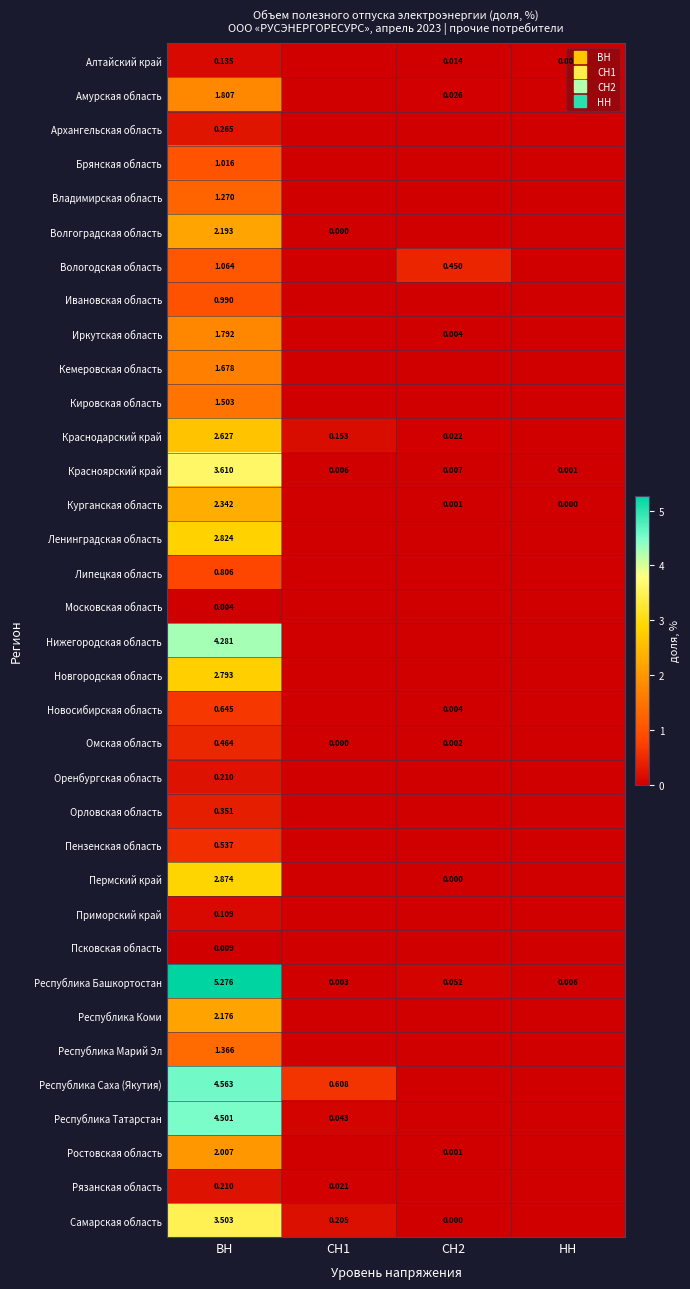

Rank the series by their maximum value, from lowest to highest.

Московская область, Псковская область, Приморский край, Алтайский край, Рязанская область, Оренбургская область, Архангельская область, Орловская область, Омская область, Пензенская область, Новосибирская область, Липецкая область, Ивановская область, Брянская область, Вологодская область, Владимирская область, Республика Марий Эл, Кировская область, Кемеровская область, Иркутская область, Амурская область, Ростовская область, Республика Коми, Волгоградская область, Курганская область, Краснодарский край, Новгородская область, Ленинградская область, Пермский край, Самарская область, Красноярский край, Нижегородская область, Республика Татарстан, Республика Саха (Якутия), Республика Башкортостан